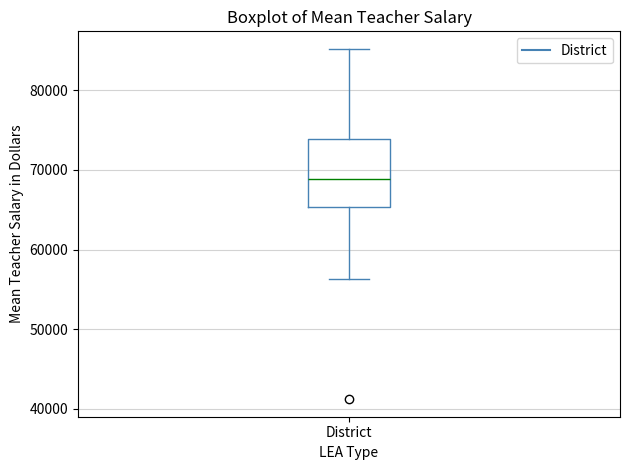

Where does the lower whisker of the box for District end on the y-axis? The values are not printed on the chart, so give them approximately, as read against the axis.

56000